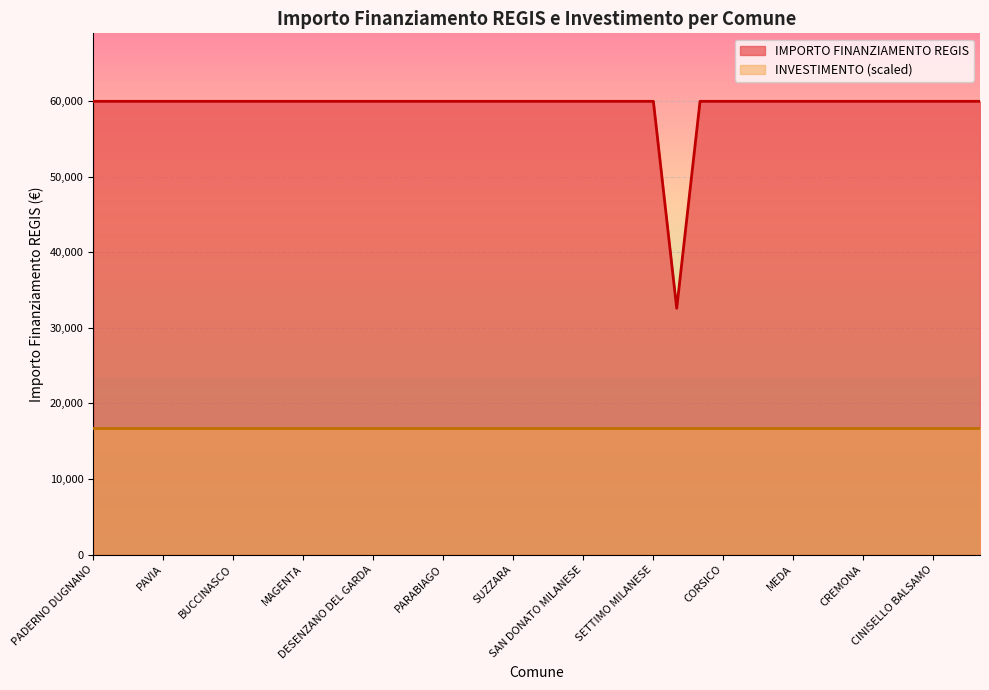

Is it true that the value at SERIATE is 27561?

False